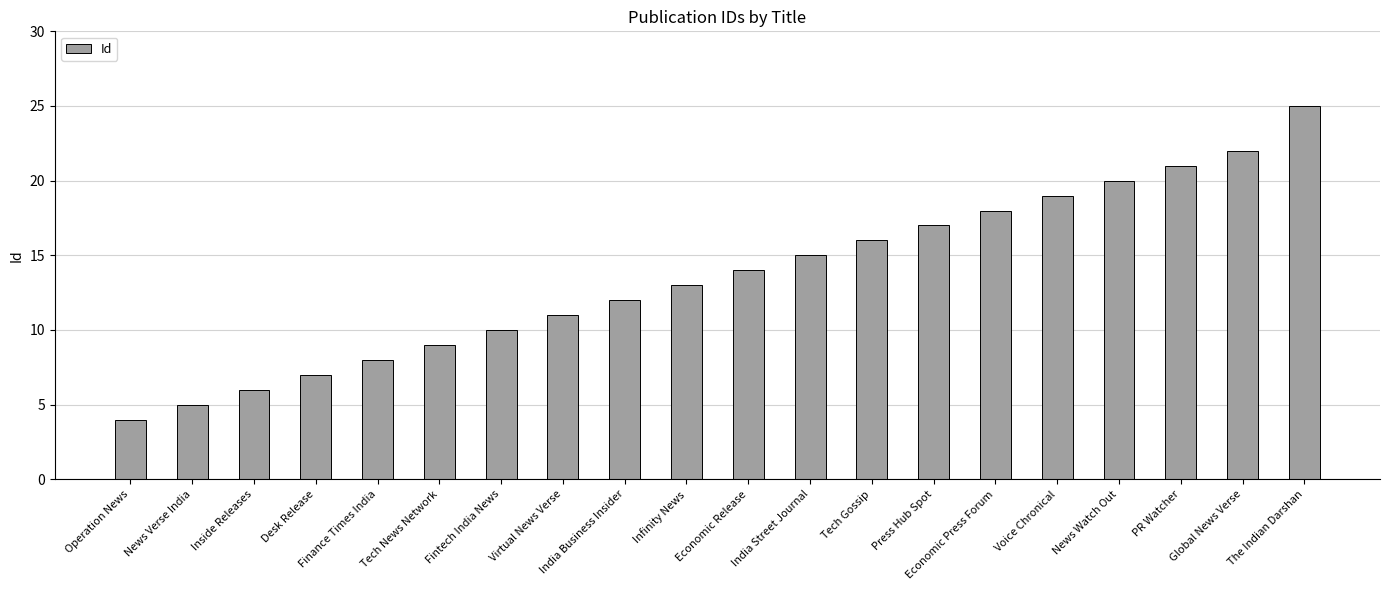

Which has a higher value, Economic Press Forum or Finance Times India?

Economic Press Forum